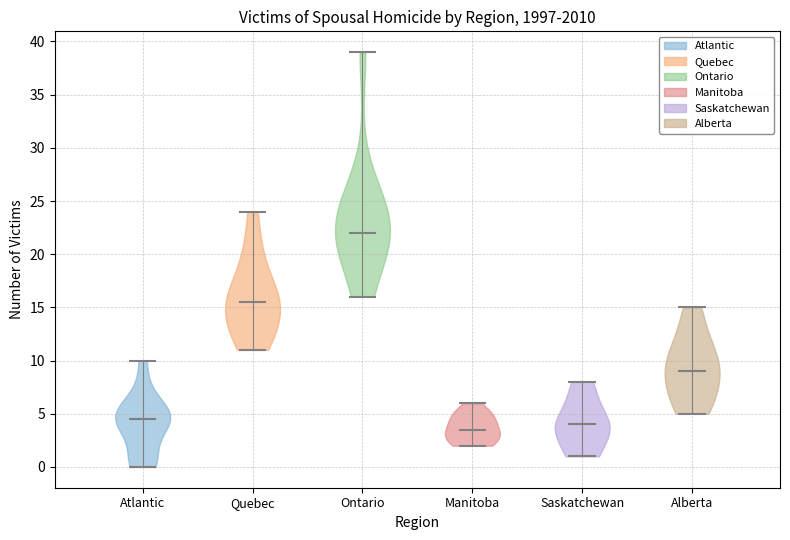

Which violin has the lowest median line?

Manitoba